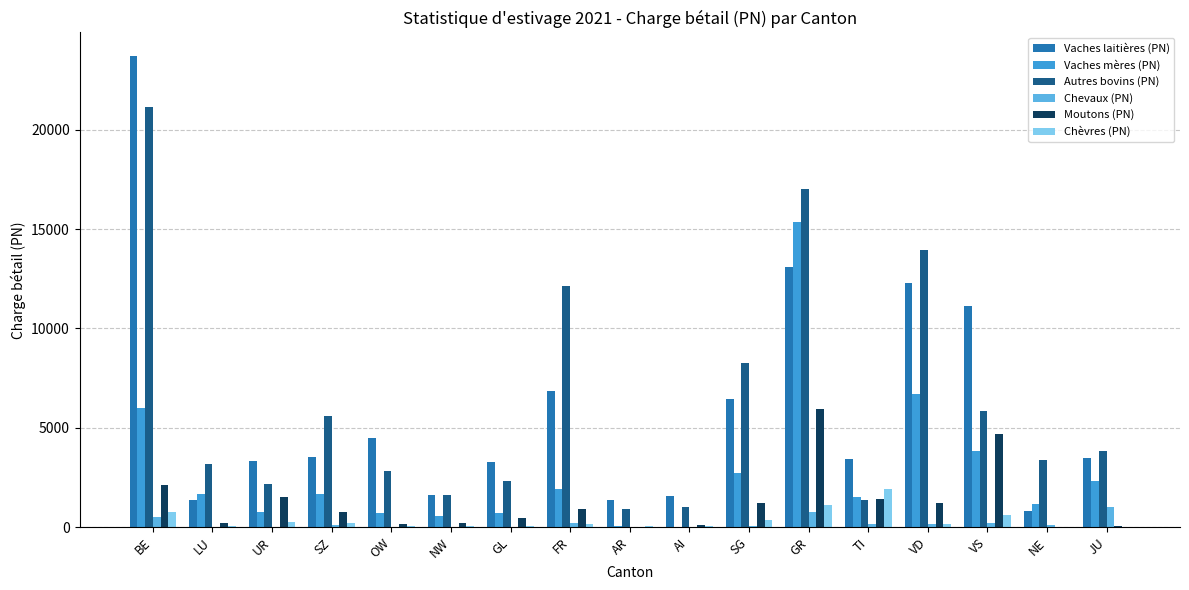

What is the highest value of the Vaches laitières (PN) series?

23711.3